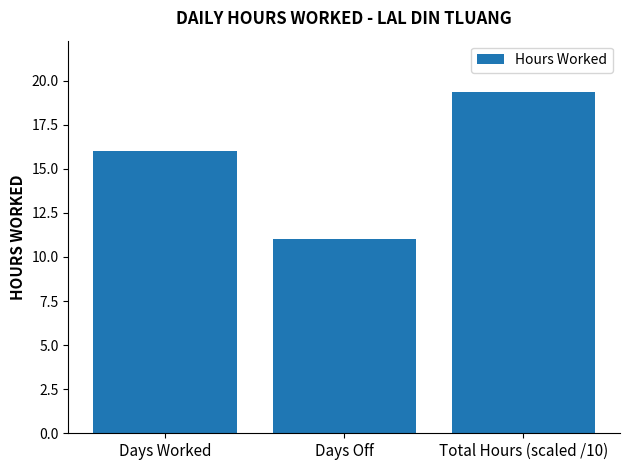

What is the approximate value at Total Hours (scaled /10)?

19.4